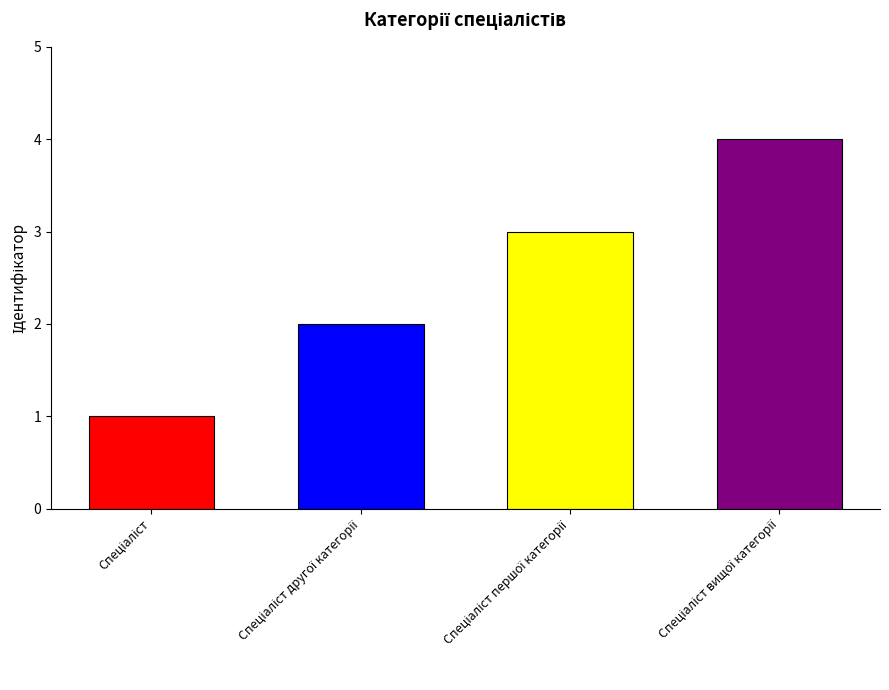

What is the greatest value displayed?

4